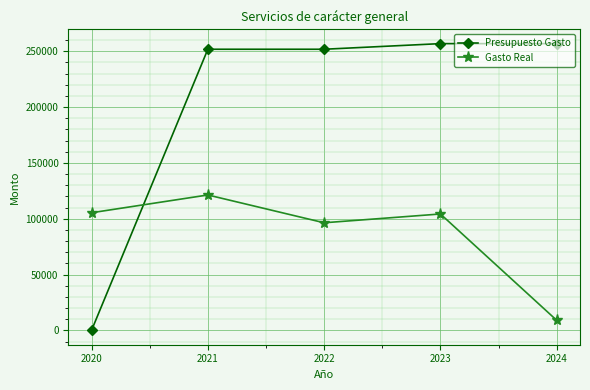

Which series has the largest range (max minus min)?

Presupuesto Gasto